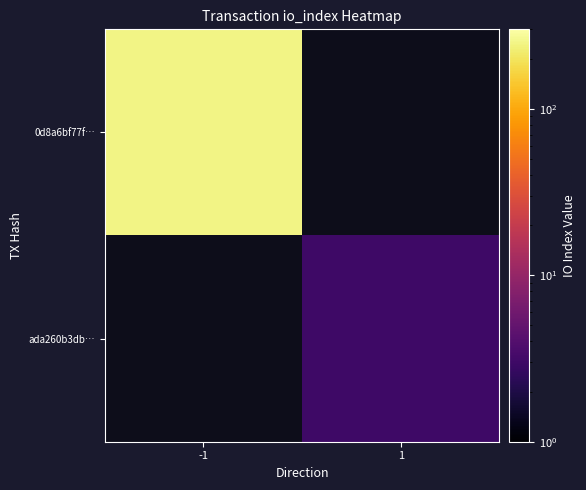

Is it true that ada260b3db… equals 5.1 at 1?

False